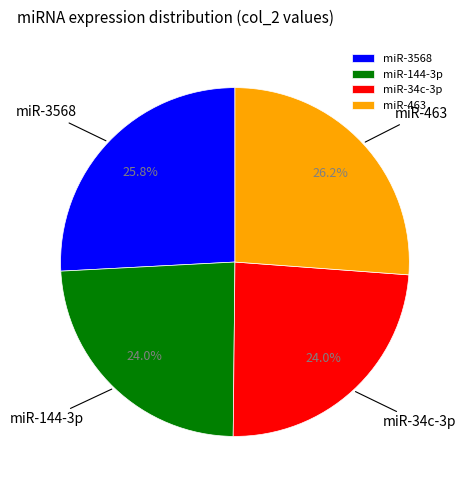

How many slices are in this pie chart?

4